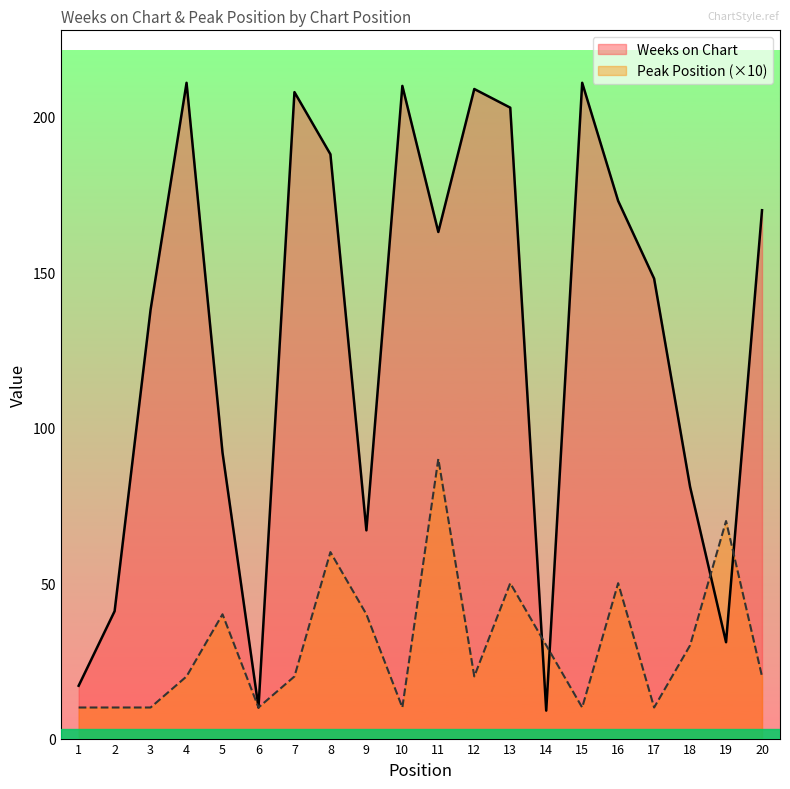

The value of Weeks on Chart at 10 is 210. True or false?

True